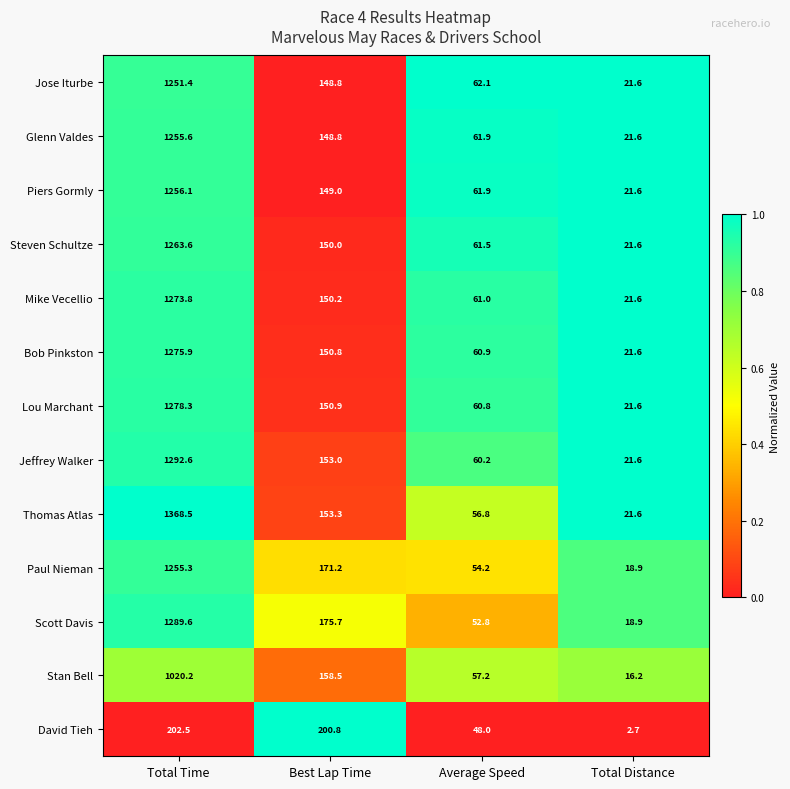

How many categories are shown in the chart?

4